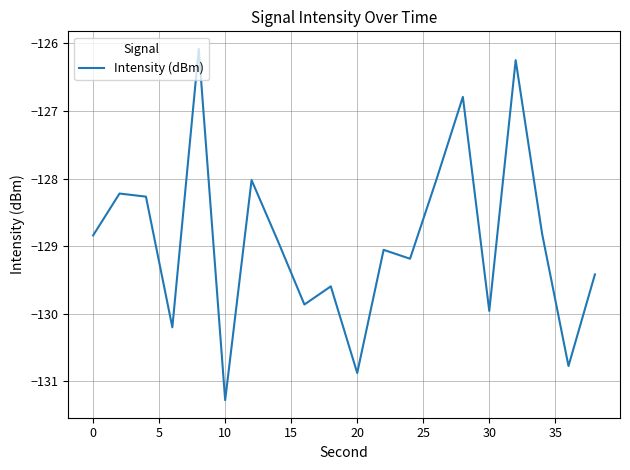

What is the smallest value displayed?

-131.3